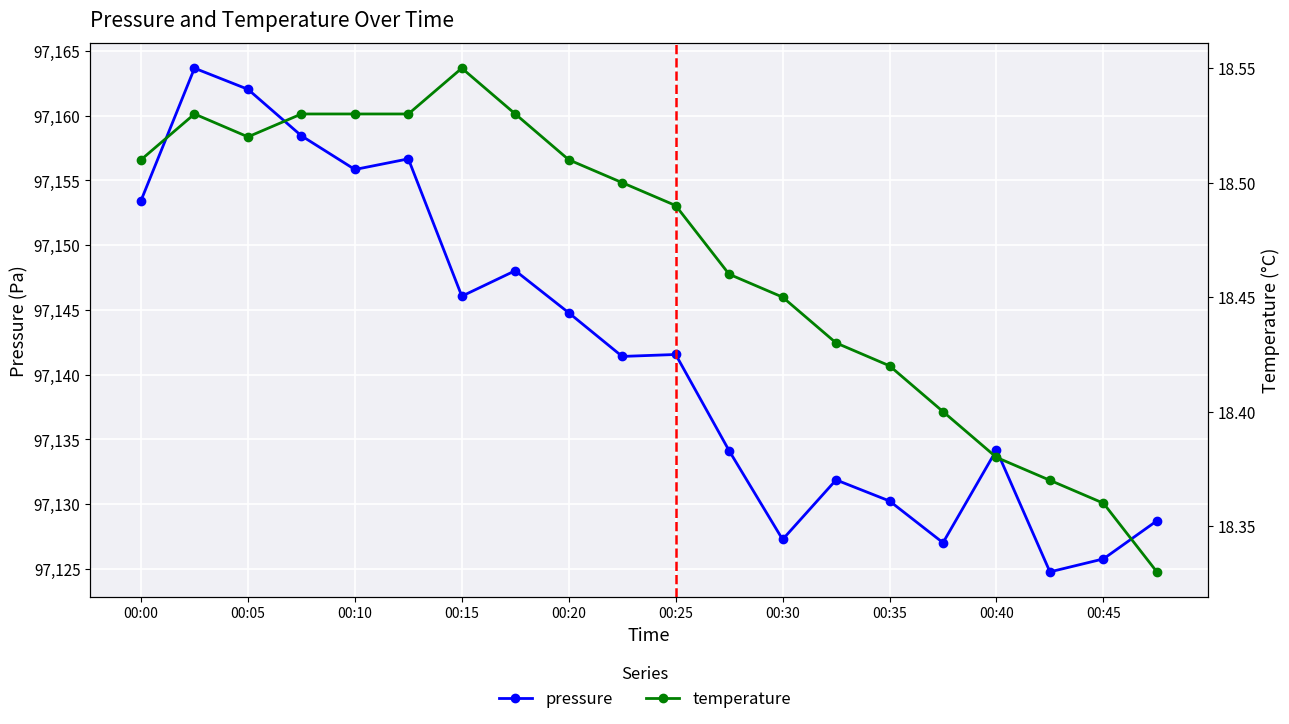

Rank the series at 15 from lowest to highest value.

temperature, pressure